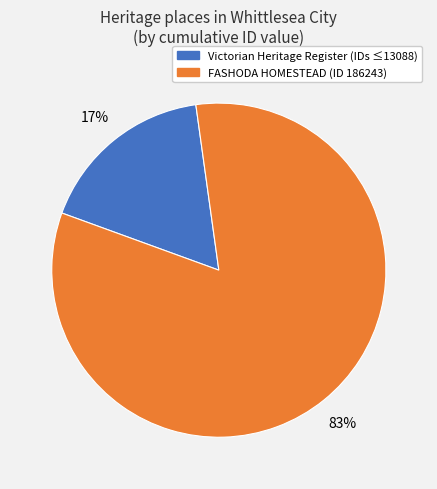

Is it true that FASHODA HOMESTEAD (ID 186243) is 83% of the pie?

True